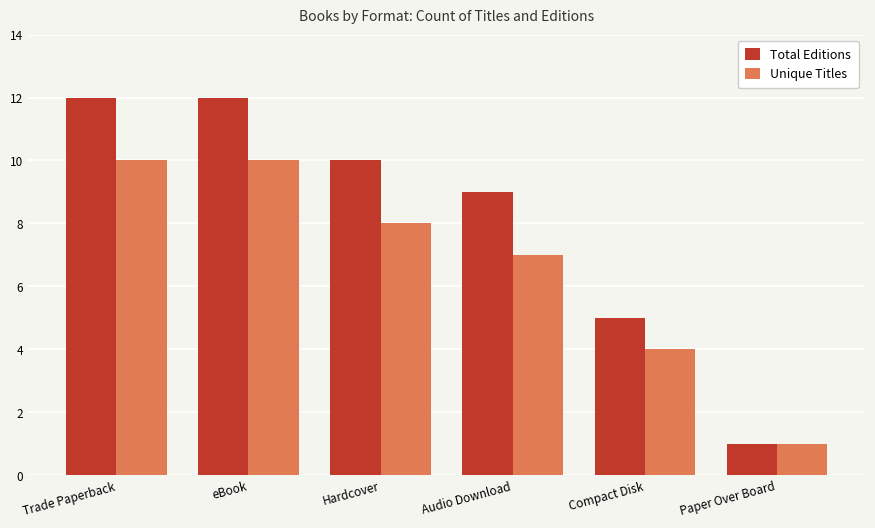

Does the chart contain stacked bars?

No